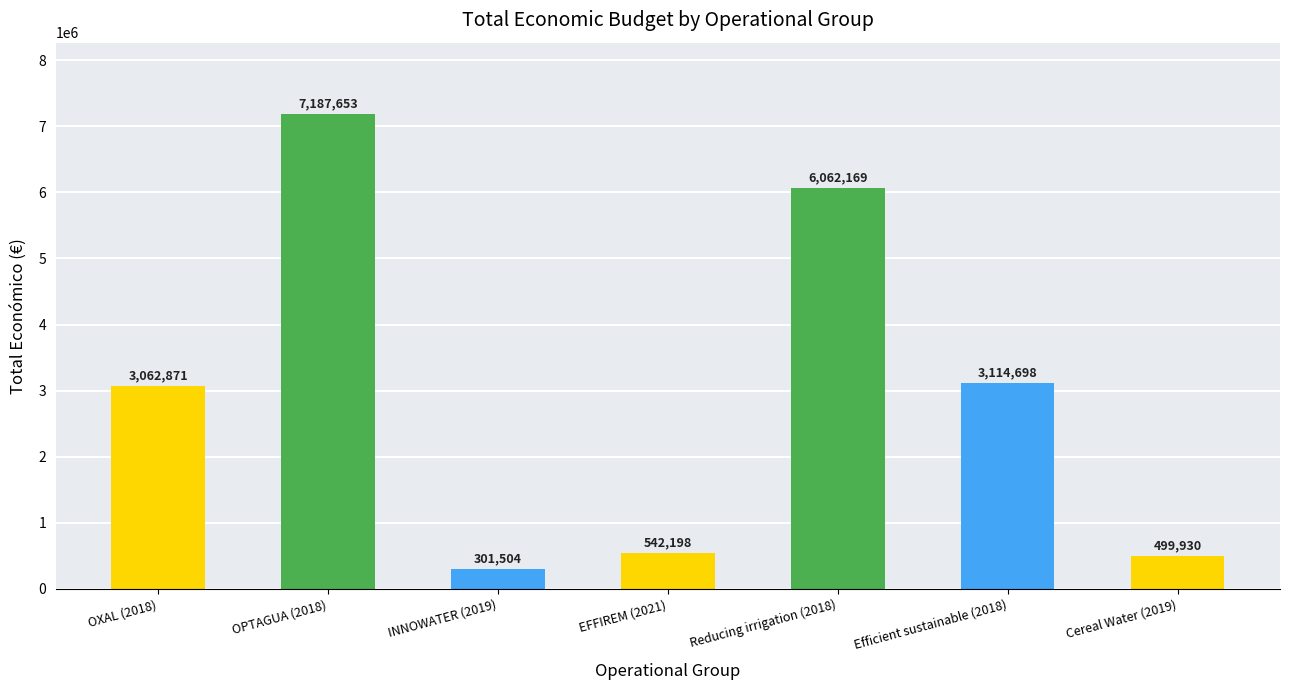

What is the sum of all values?

20771023